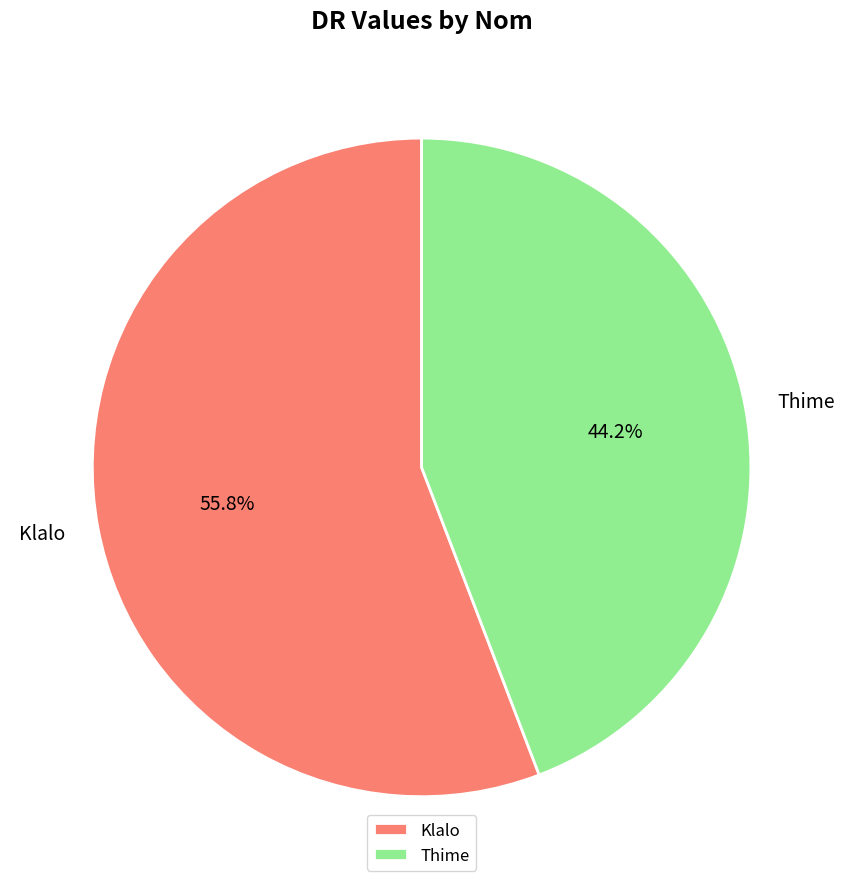

To the nearest percent, what portion does Thime represent?

44%